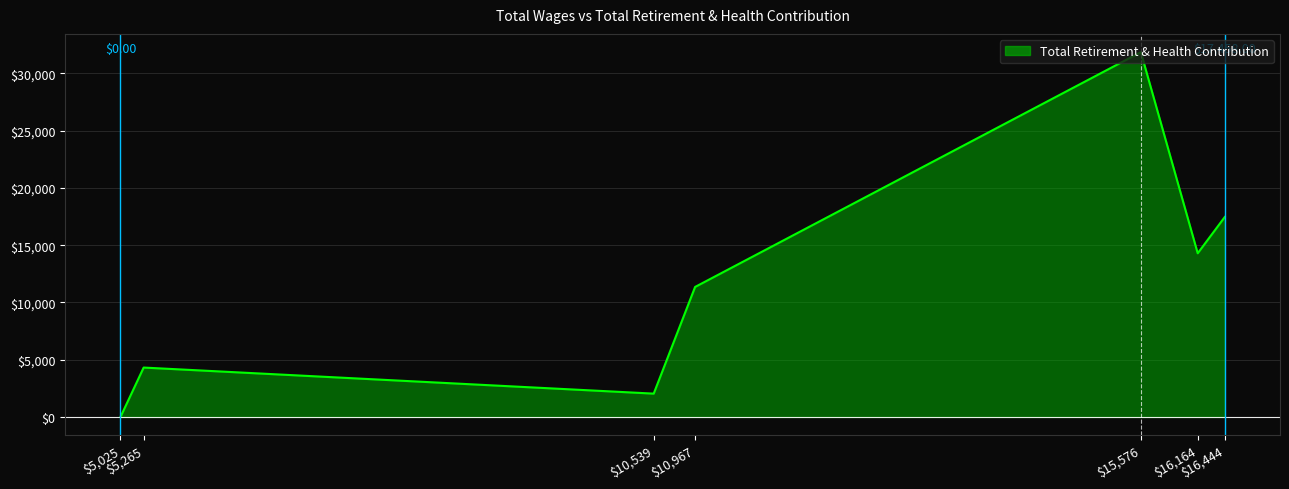

Which label corresponds to the largest value in the chart?

15576.0